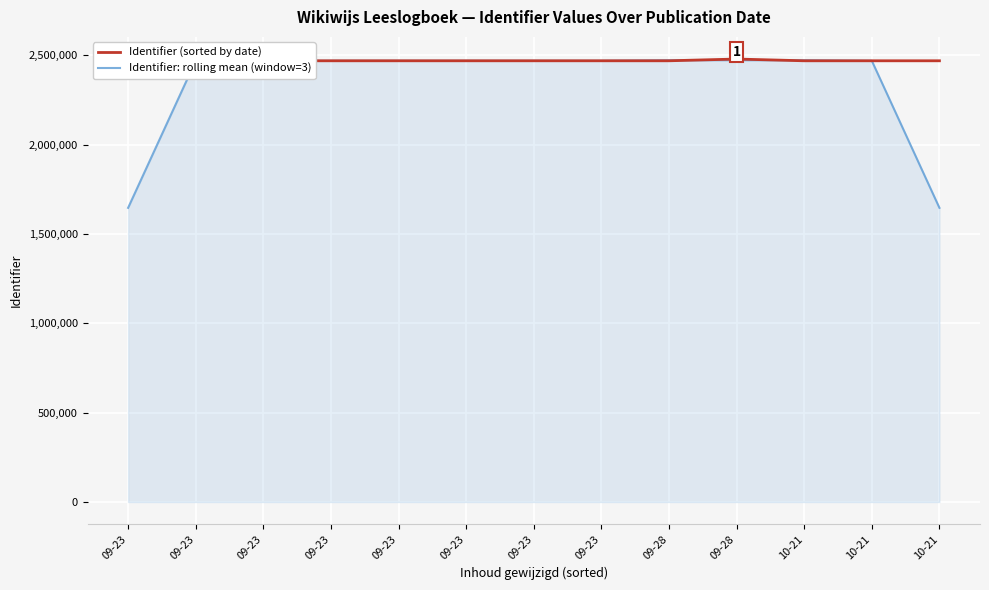

What is the spread (max minus min) of values at 09-28?

3259.0